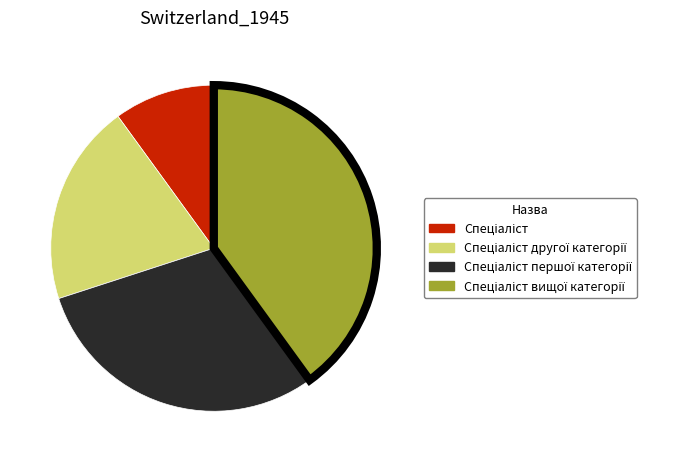

Is there a majority slice in this chart?

No